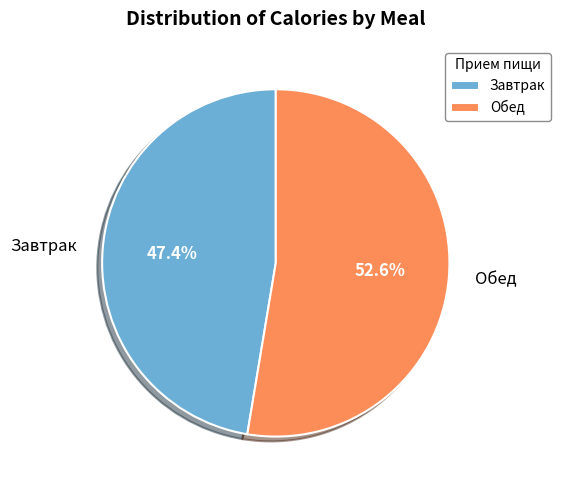

Which has a higher value, Обед or Завтрак?

Обед